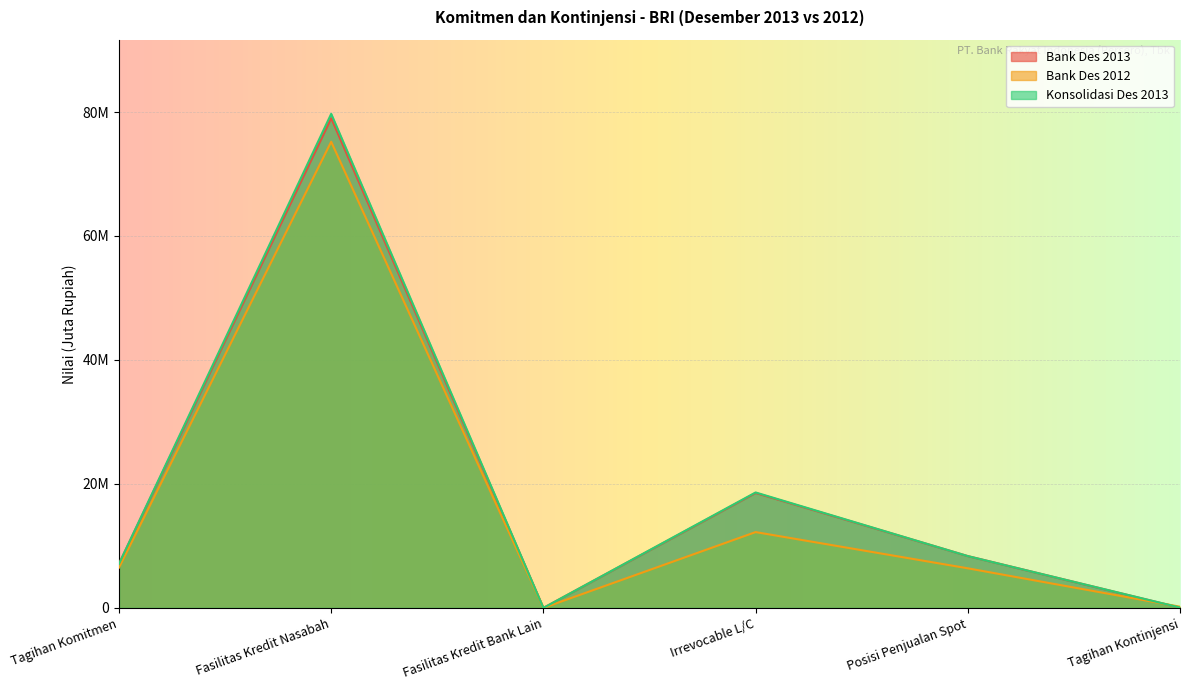

What is the approximate value of Konsolidasi Des 2013 at Tagihan Komitmen, to the nearest 50?

7113800